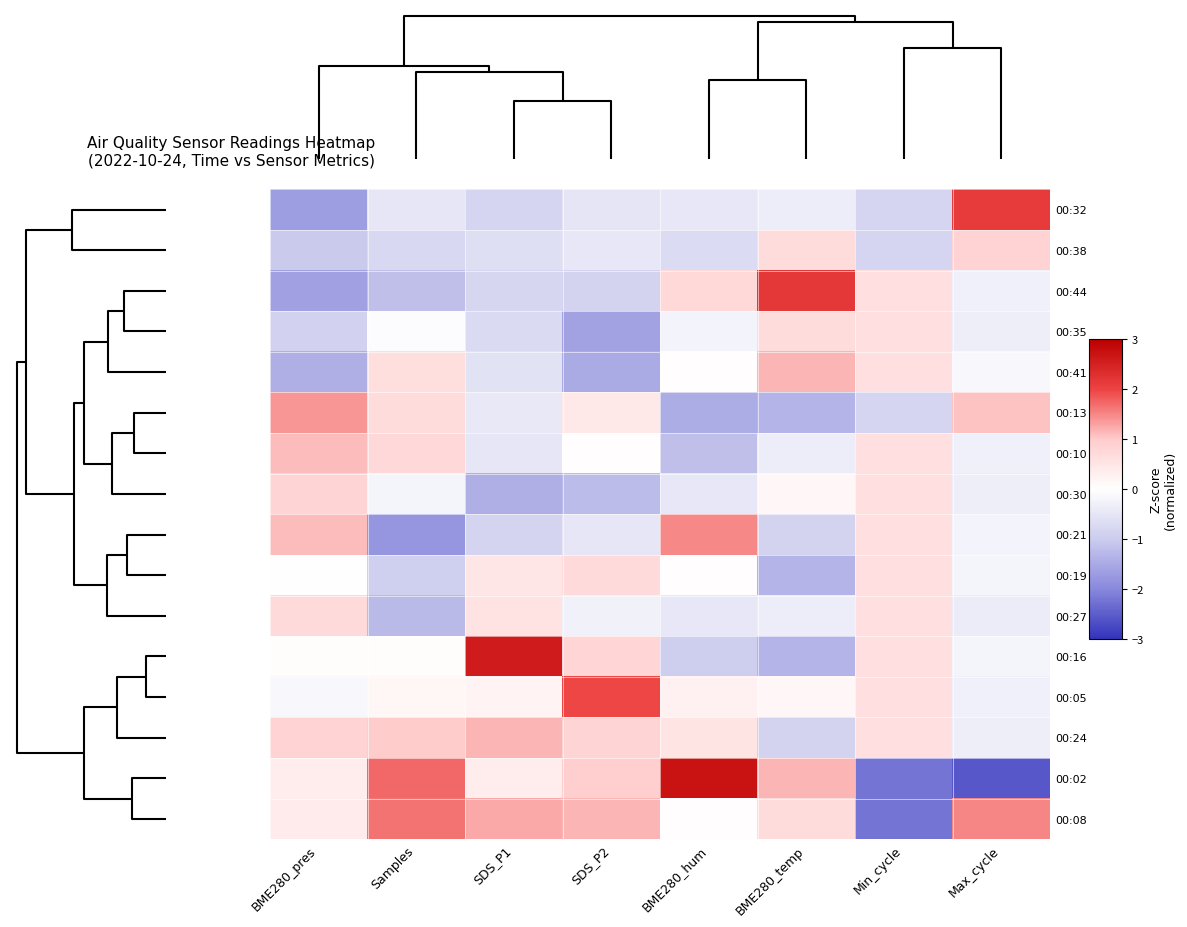

How many distinct data groups are displayed?

16